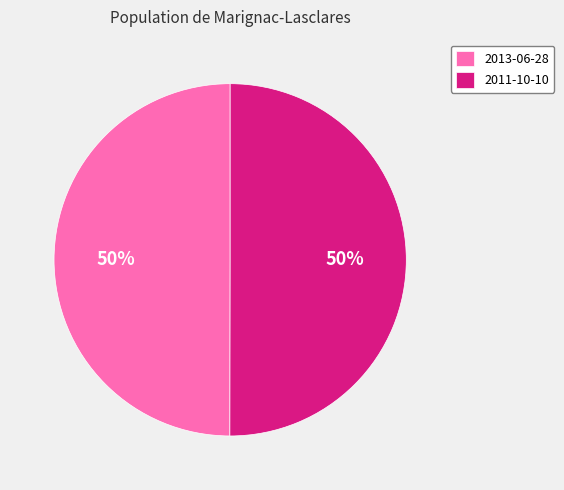

Approximately how many times larger is the value at 2011-10-10 compared to 2013-06-28?

1.0